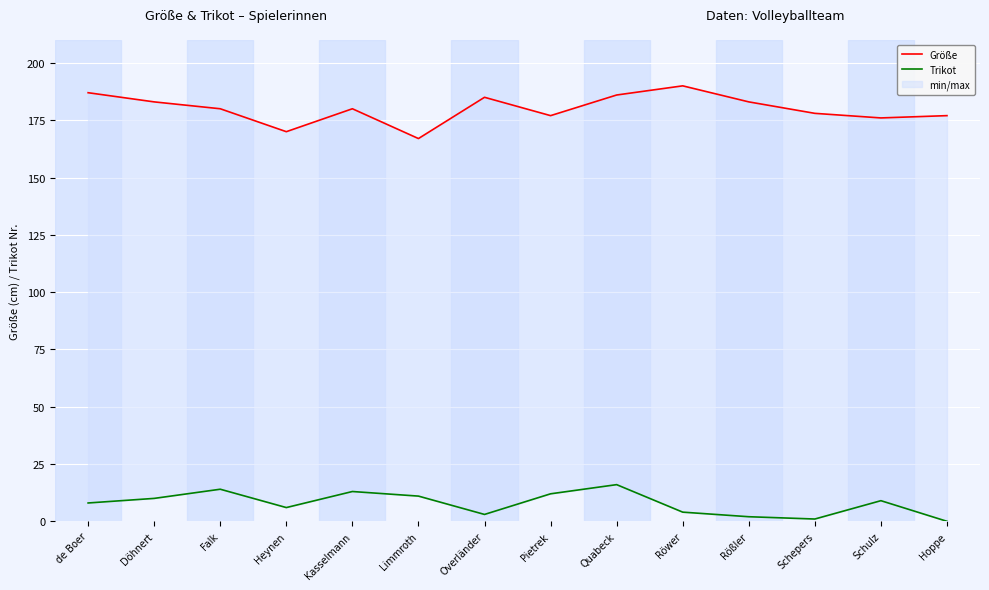

How many data points in Größe are less than 180?

6